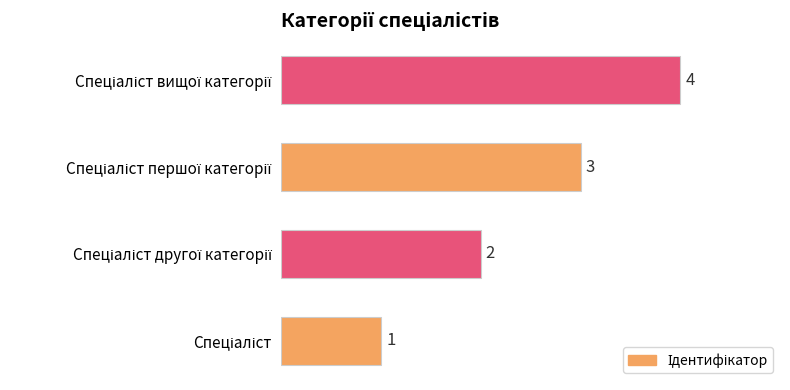

Count the values in the range 2 to 4.

3